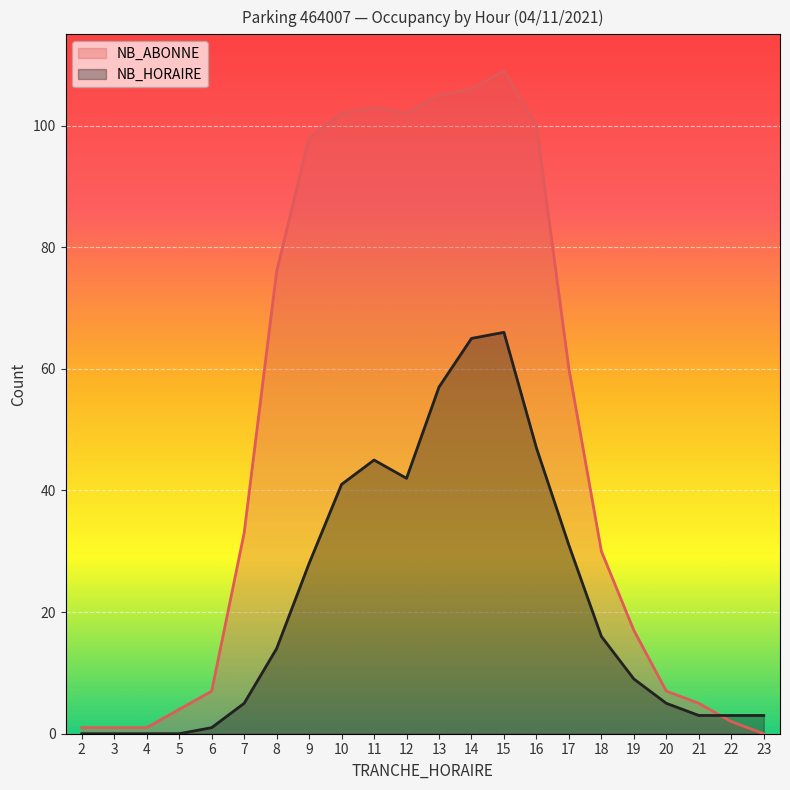

Where does the NB_ABONNE series first go above 33?

8